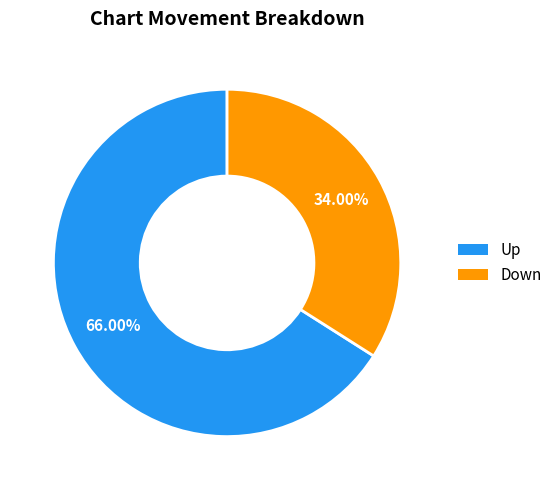

How many slices are in this pie chart?

2